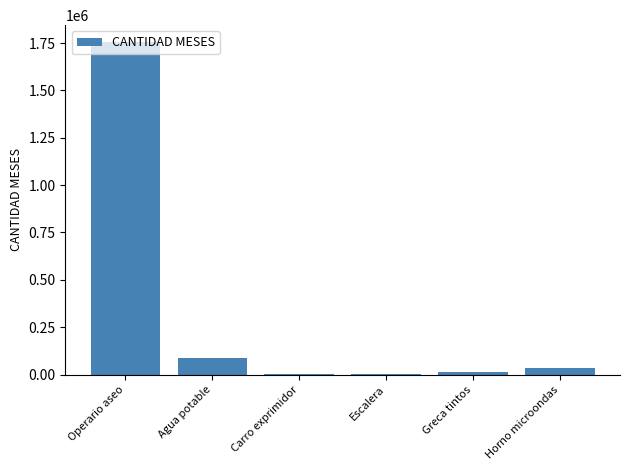

The value at Operario aseo is 1756927.5. True or false?

True